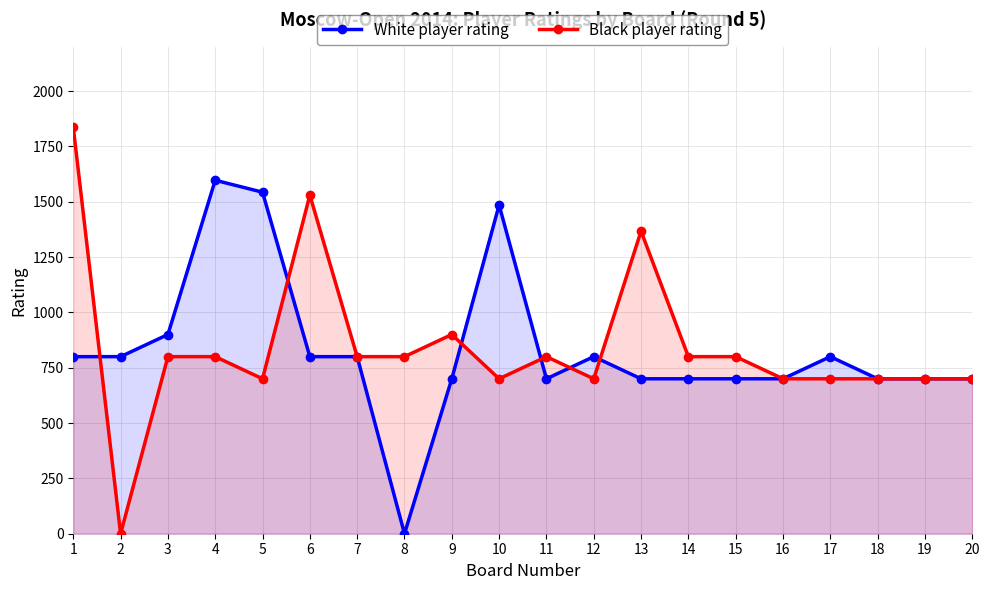

How many values in Black player rating are above zero?

19